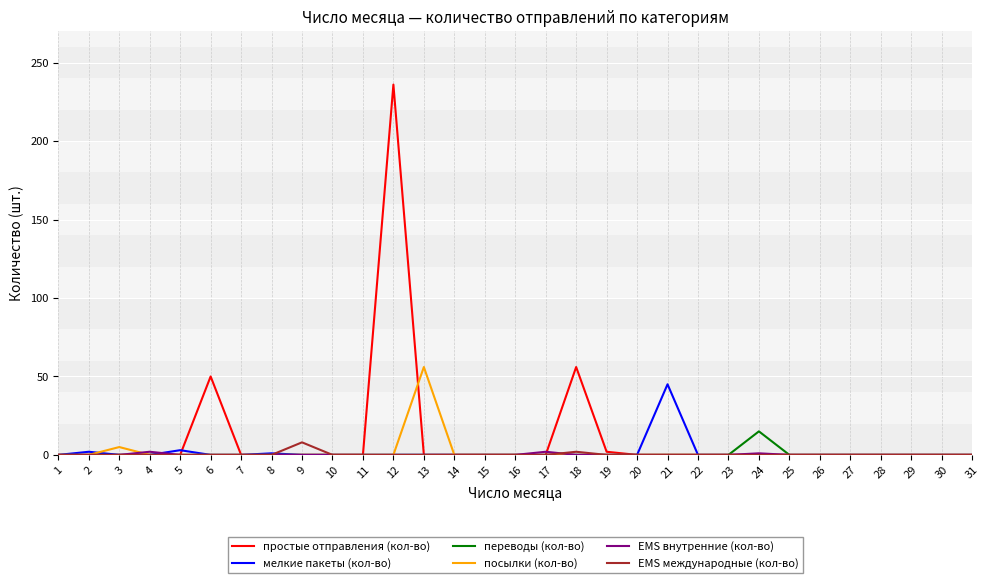

At which category is the sum across all series the highest?

12